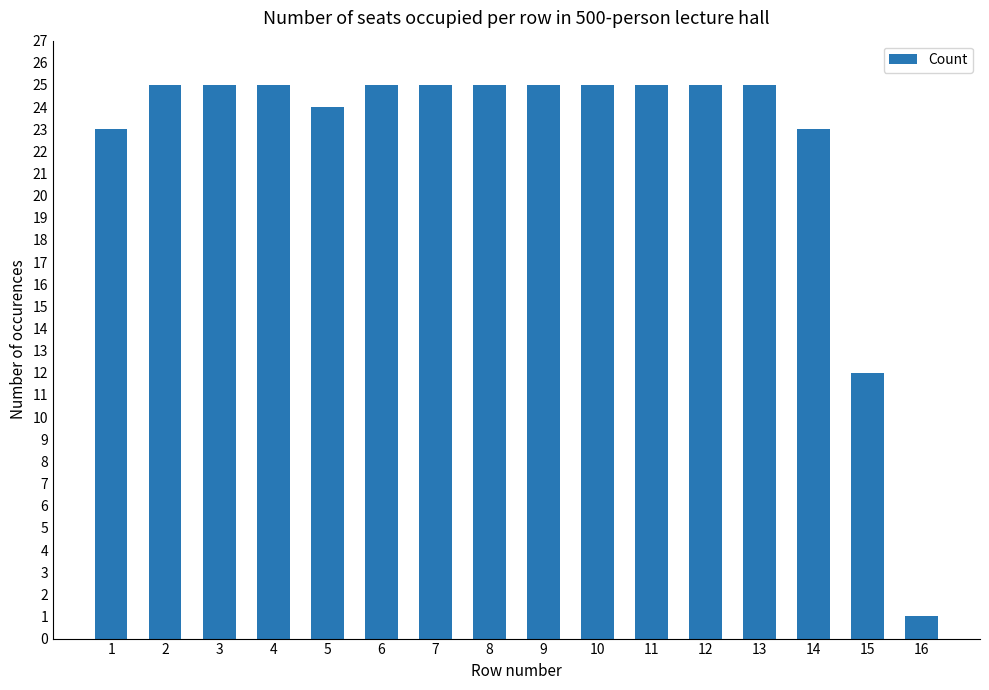

Which category has the lowest value across all series?

16